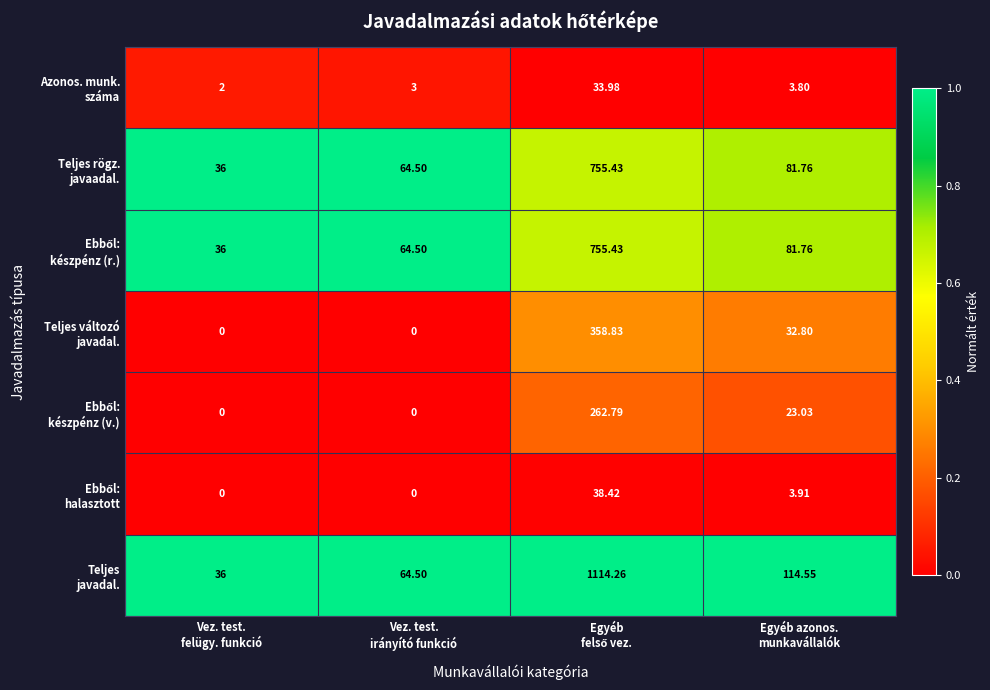

Rank the series at Vez. test. irányító funkció from highest to lowest value.

Teljes rögz. javaadal., Ebből: készpénz (r.), Teljes javadal., Azonos. munk. száma, Teljes változó javadal., Ebből: készpénz (v.), Ebből: halasztott